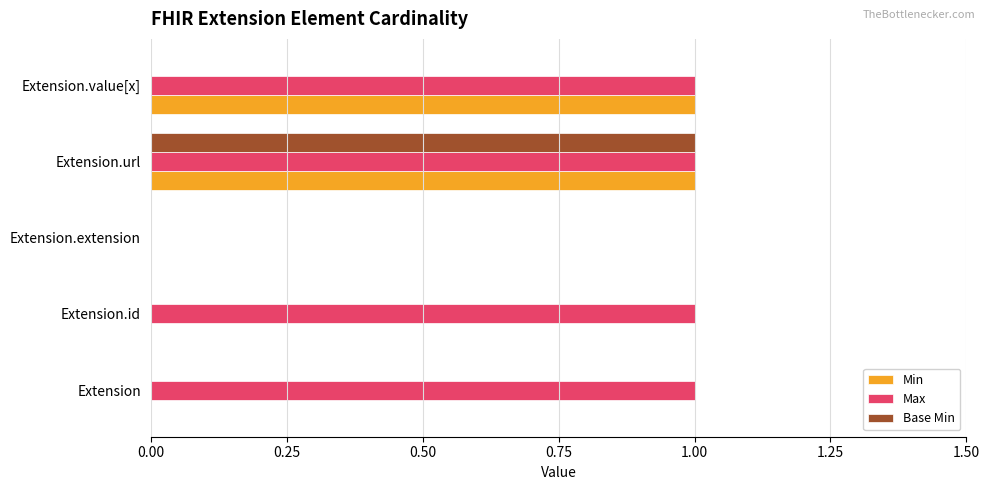

Which series has the largest total across all categories?

Max